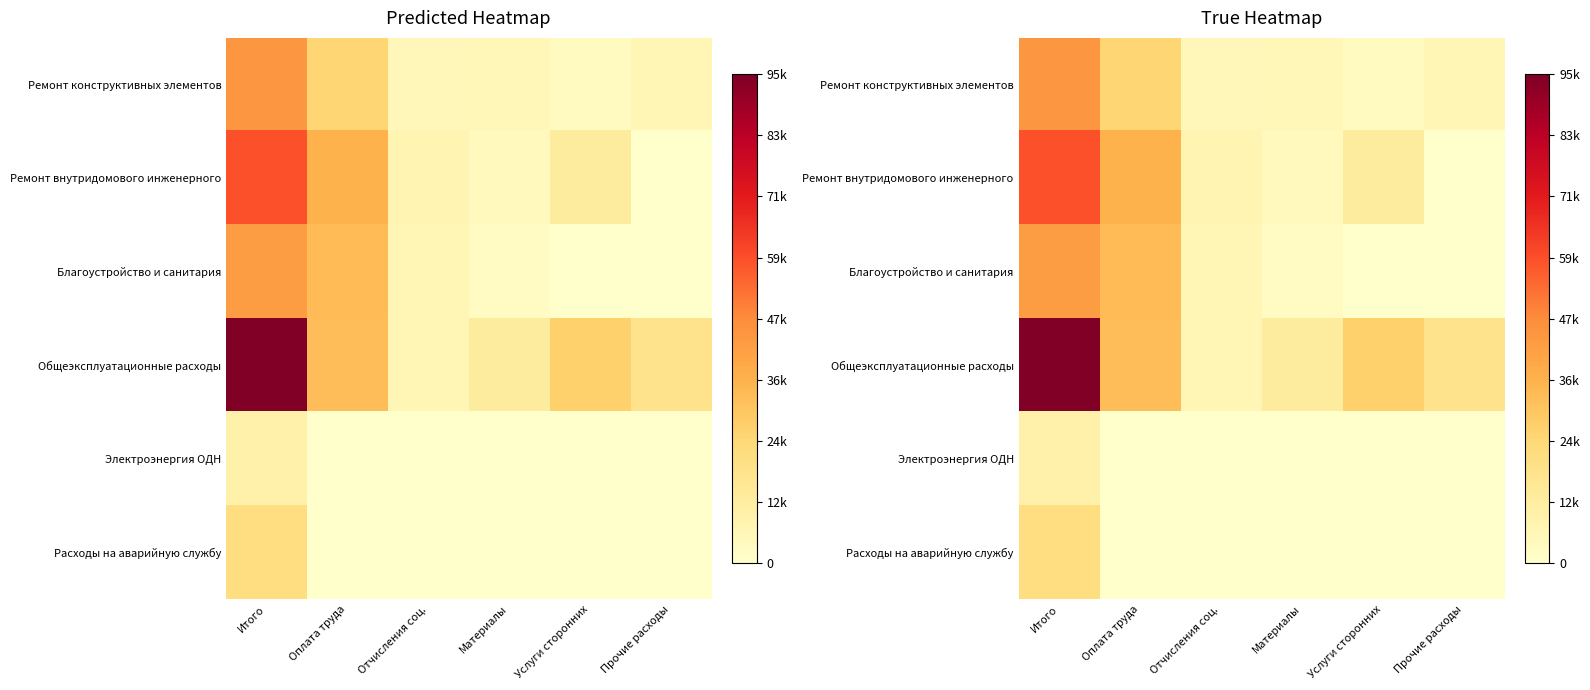

At which label does Ремонт конструктивных элементов first exceed 6456?

Итого